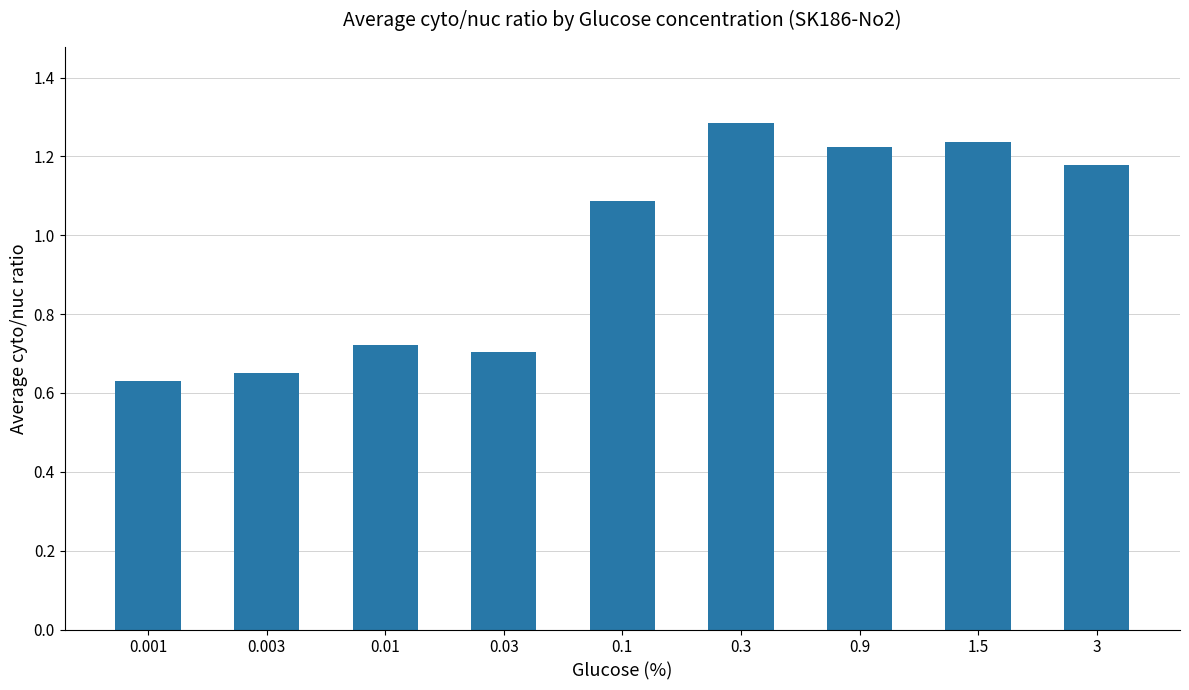

What is the label of the 3rd bar from the right?

0.9